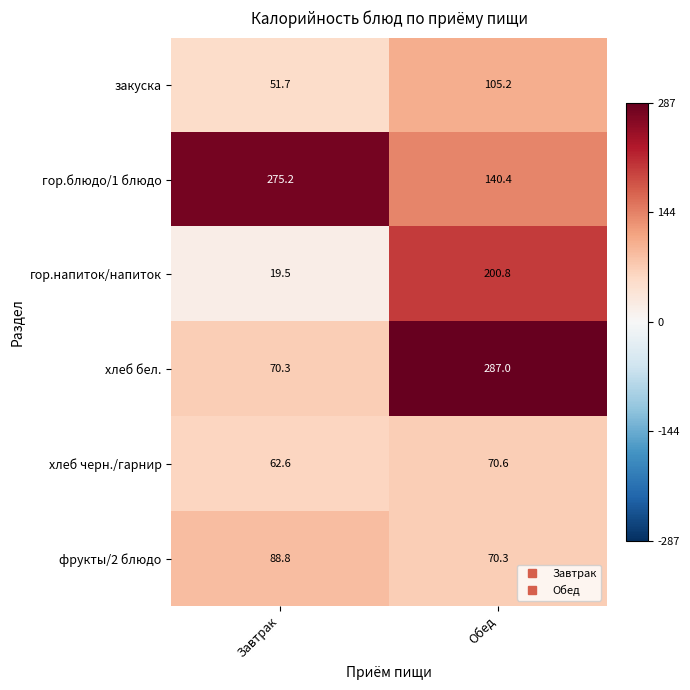

What is the difference between the maximum and minimum values in the хлеб черн./гарнир series?

8.0